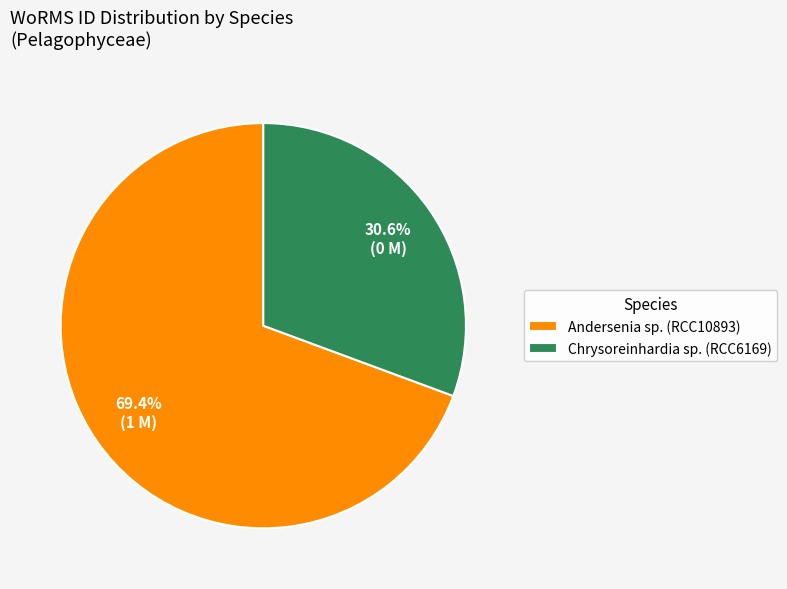

Which category has the smallest portion of the pie?

Chrysoreinhardia sp. (RCC6169)